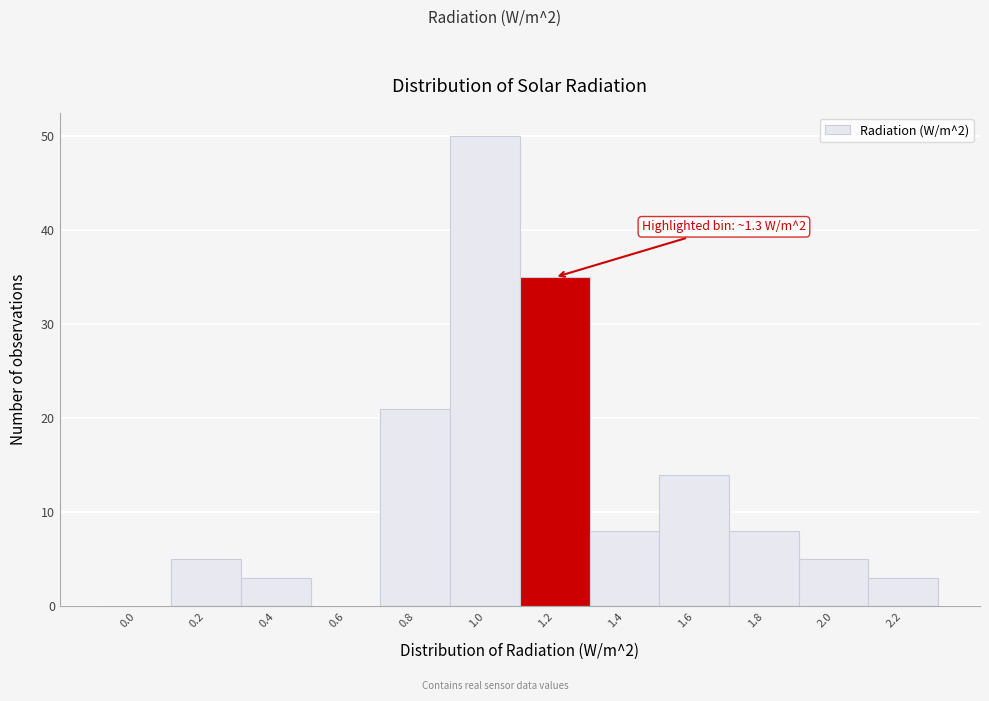

Reading left to right, list all the values displayed in this chart.

0.0=0	0.2=5	0.4=3	0.6=0	0.8=21	1.0=50	1.2=35	1.4=8	1.6=14	1.8=8	2.0=5	2.2=3